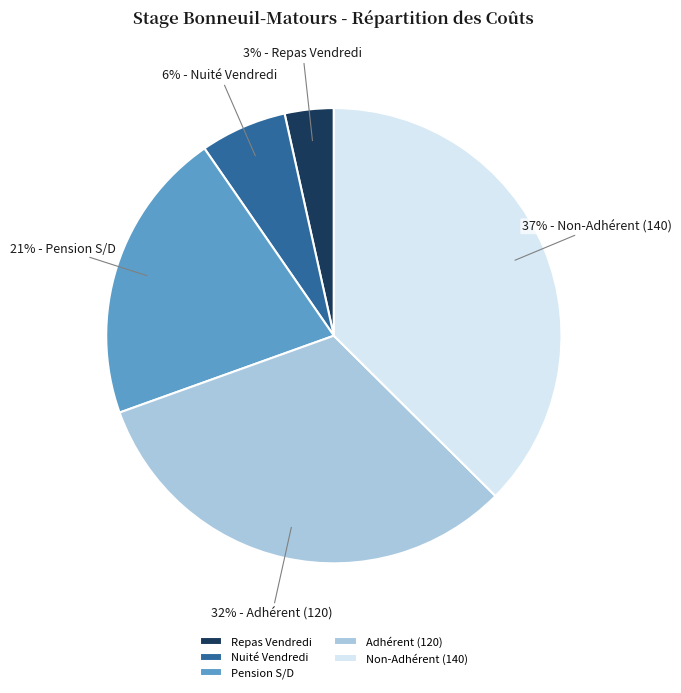

What is the largest slice in the pie chart?

Non-Adhérent (140)